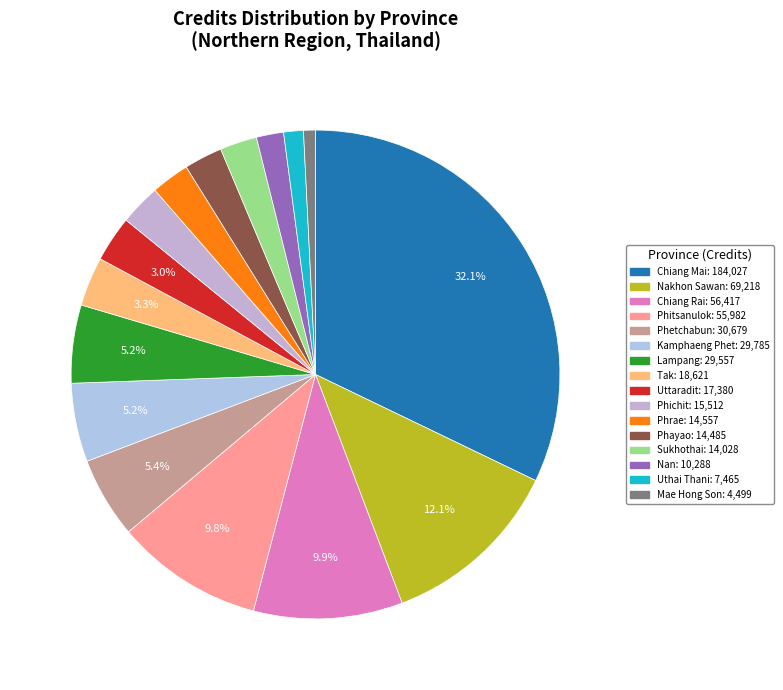

How many segments does this pie chart have?

16